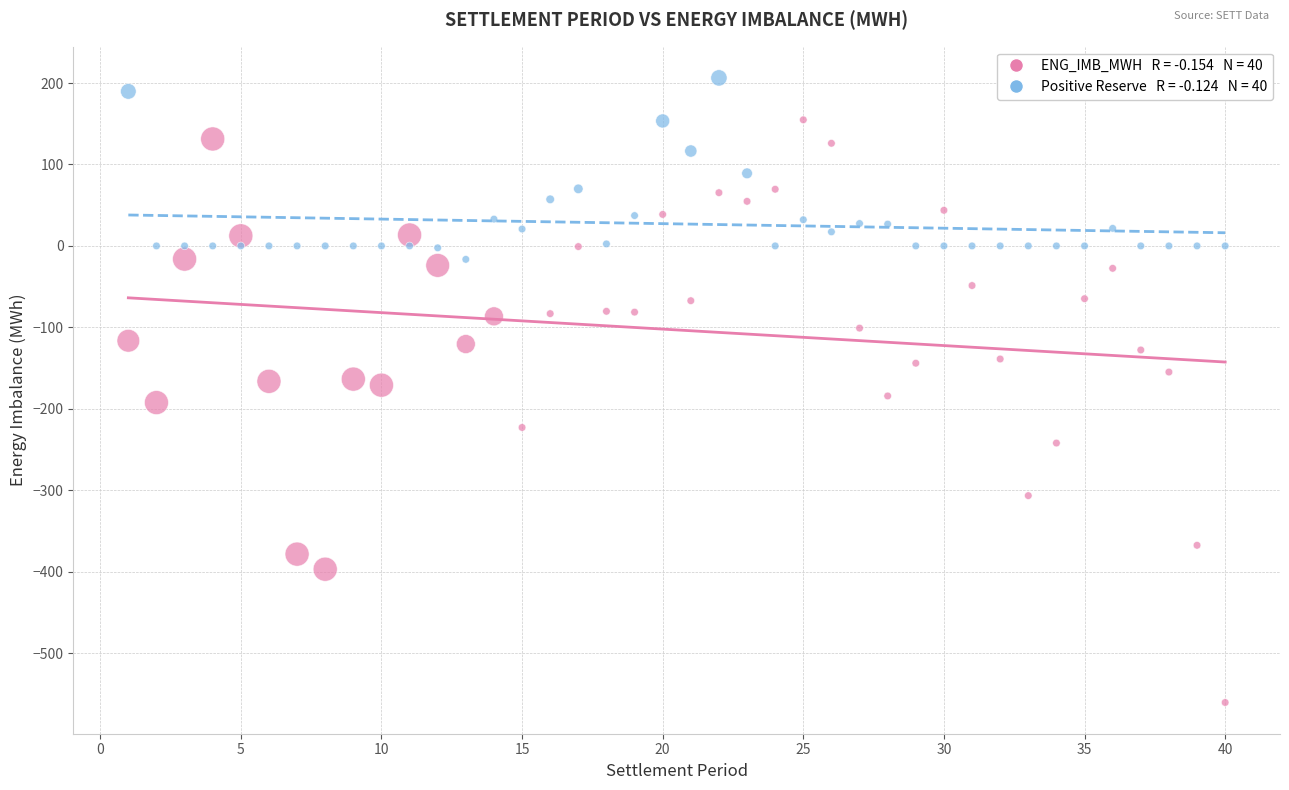

Across all data points, what is the range of Y values (max minus min)?

766.9